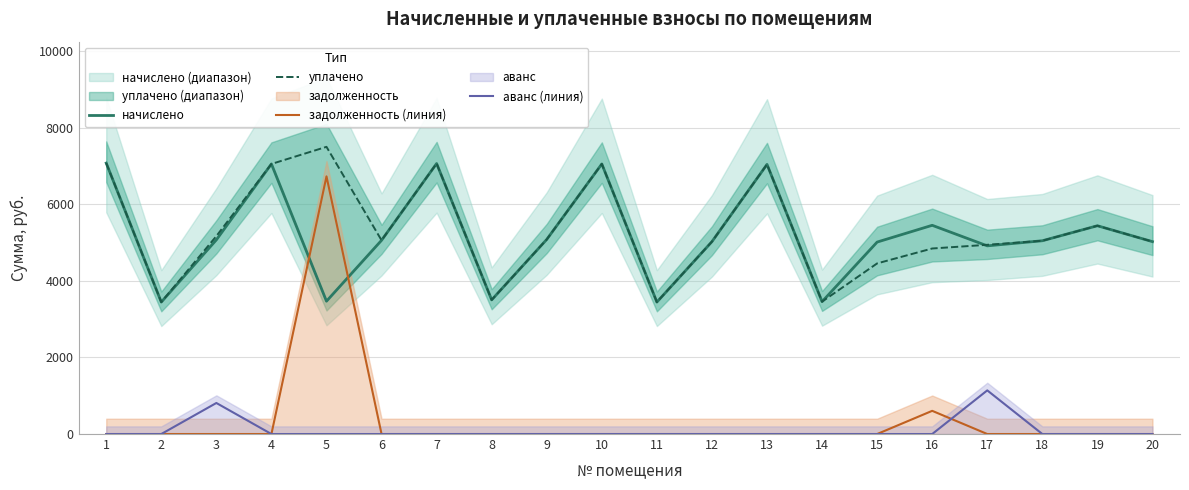

What is the difference between the начислено values at 13 and 3?

1969.9